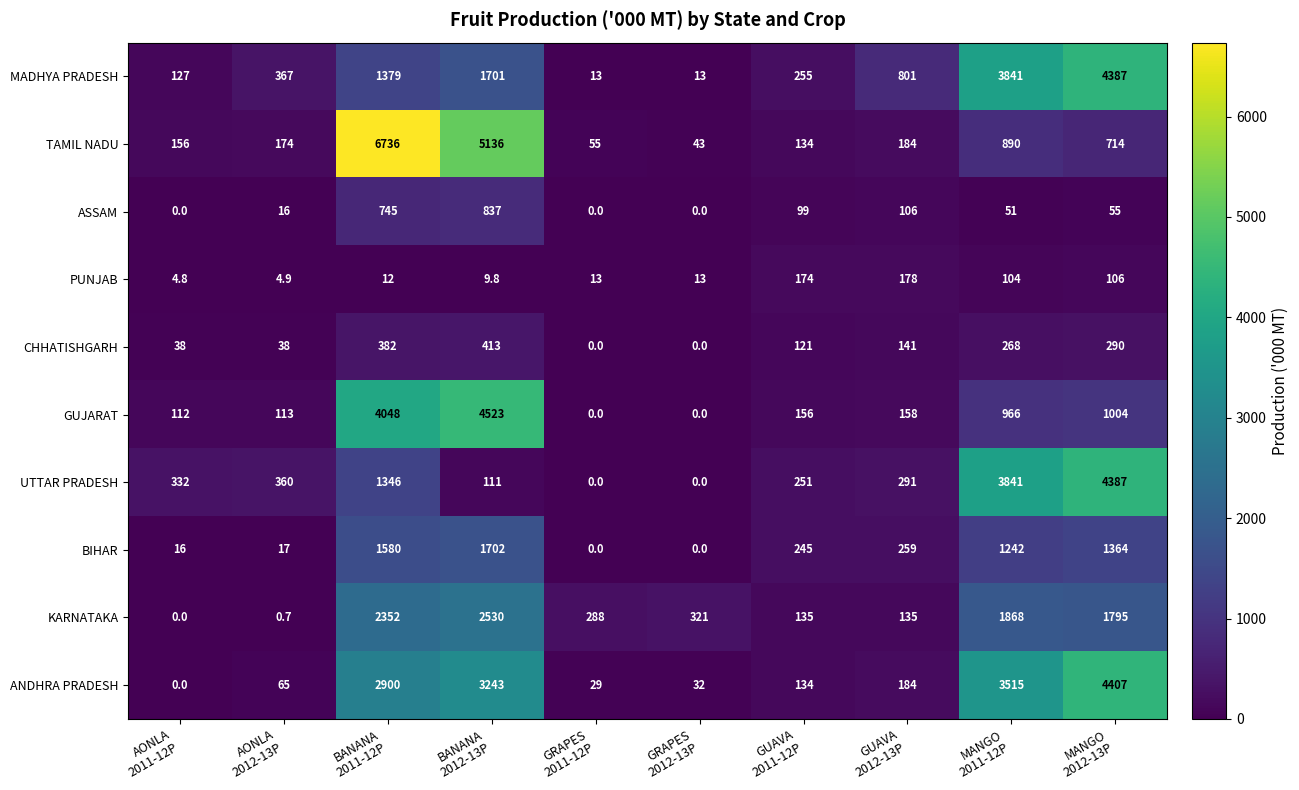

At how many categories does at least one series exceed 2215?

4